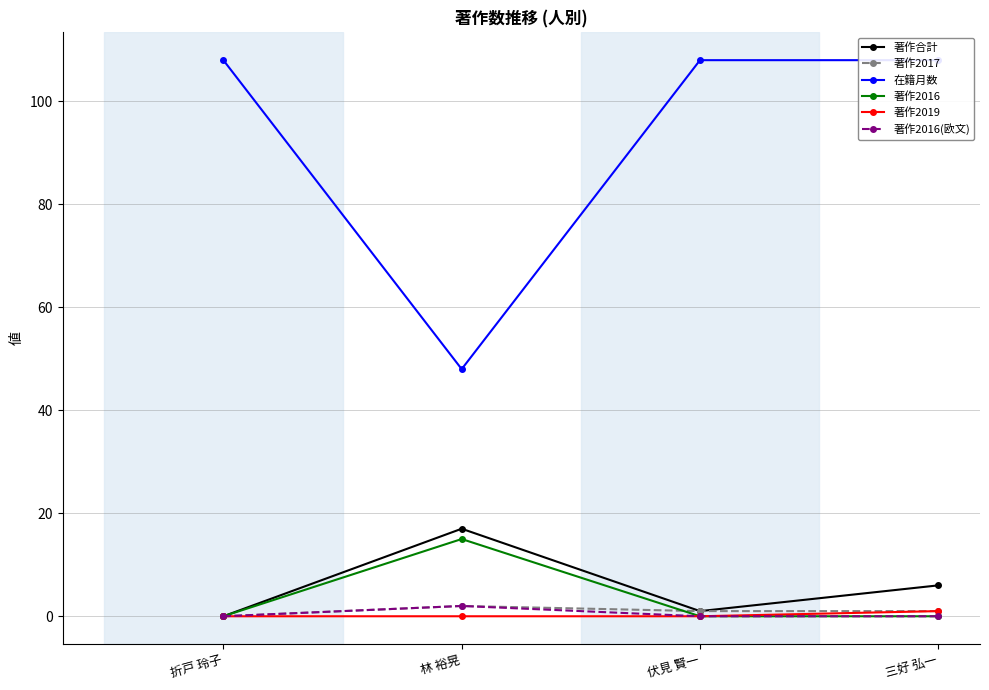

At how many categories does at least one series exceed 43?

4